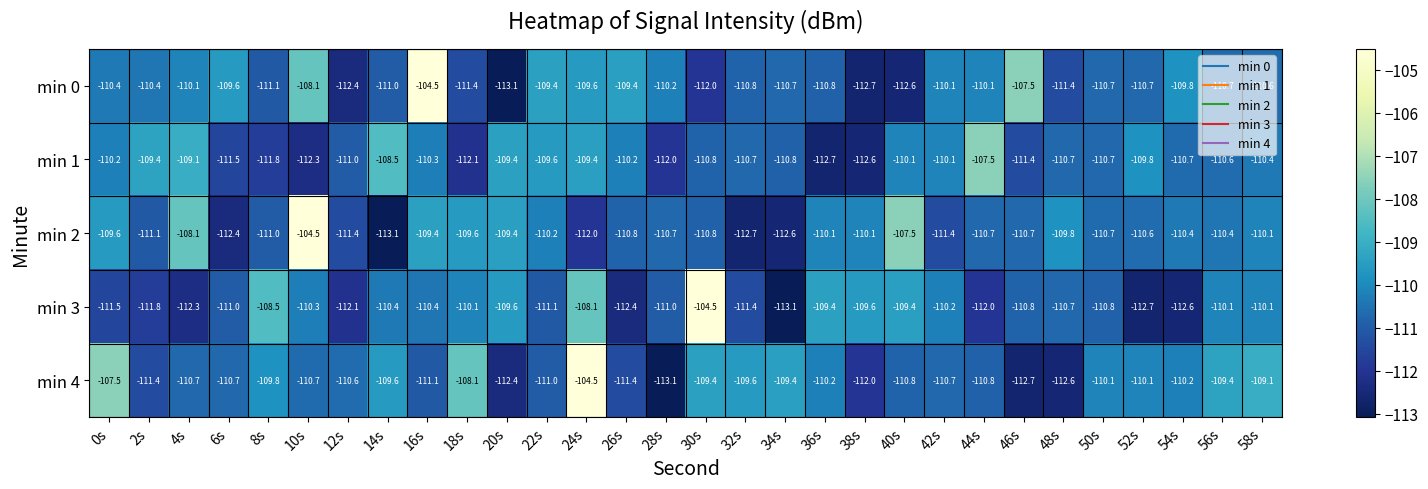

At 18s, list the series in order from smallest to largest.

min 1, min 0, min 3, min 2, min 4